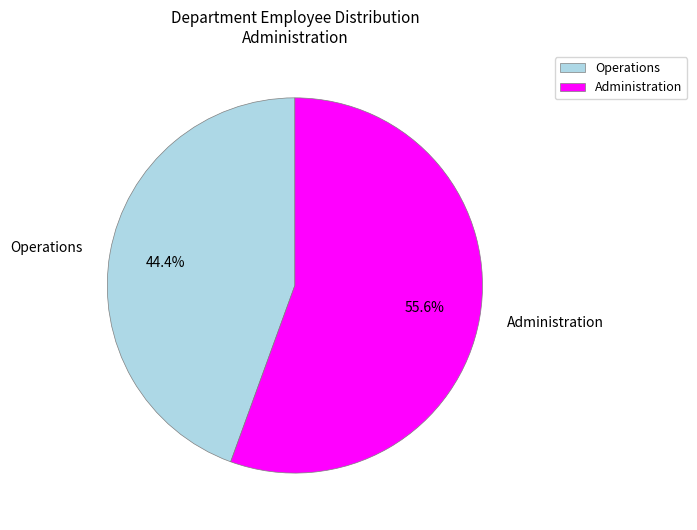

Count the number of slices in the pie.

2